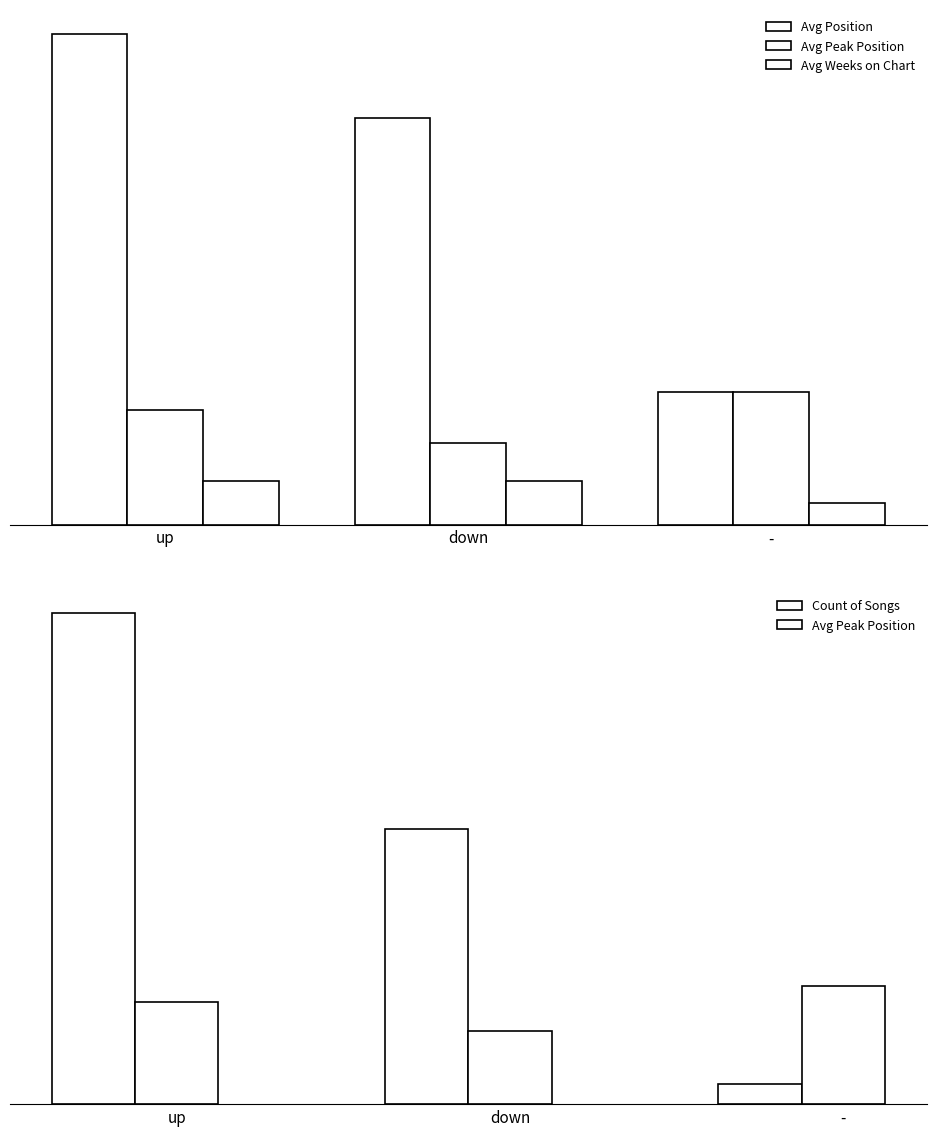

What is the sum of all Avg Position values?

46.6